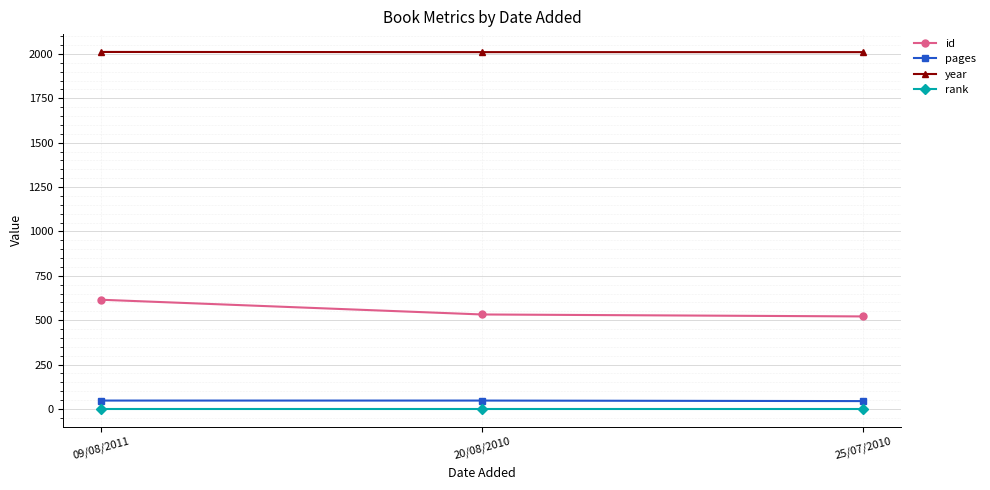

What is the difference between the maximum and minimum values in the year series?

1